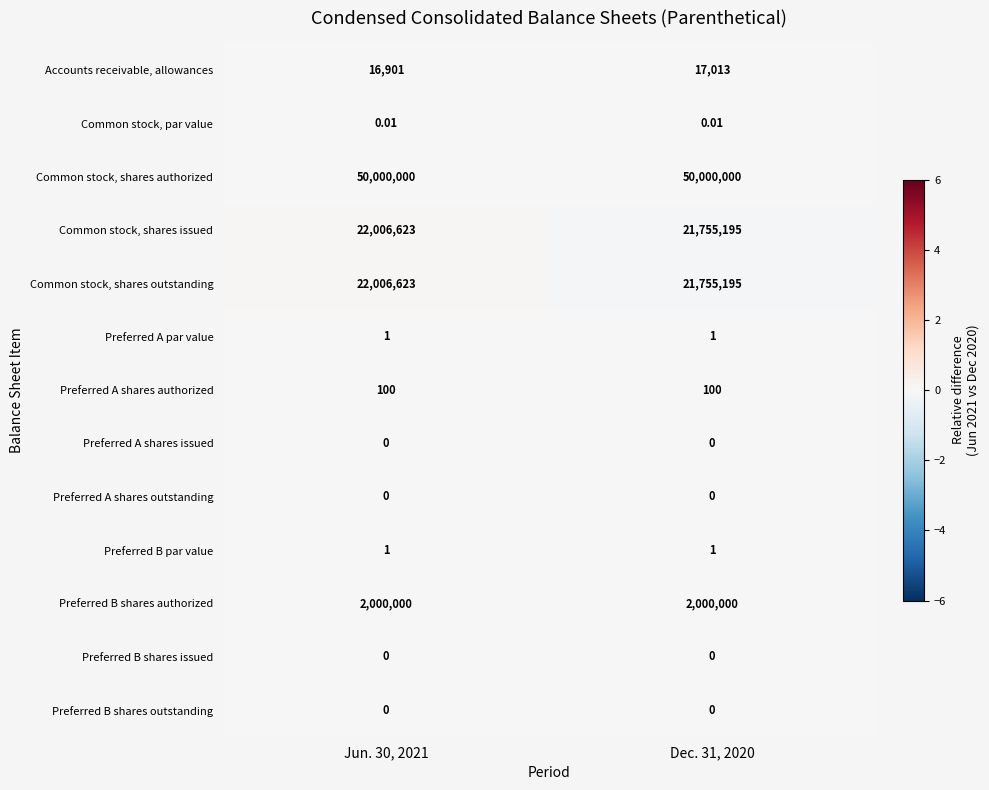

Which series has the largest total across all categories?

Common stock, shares authorized